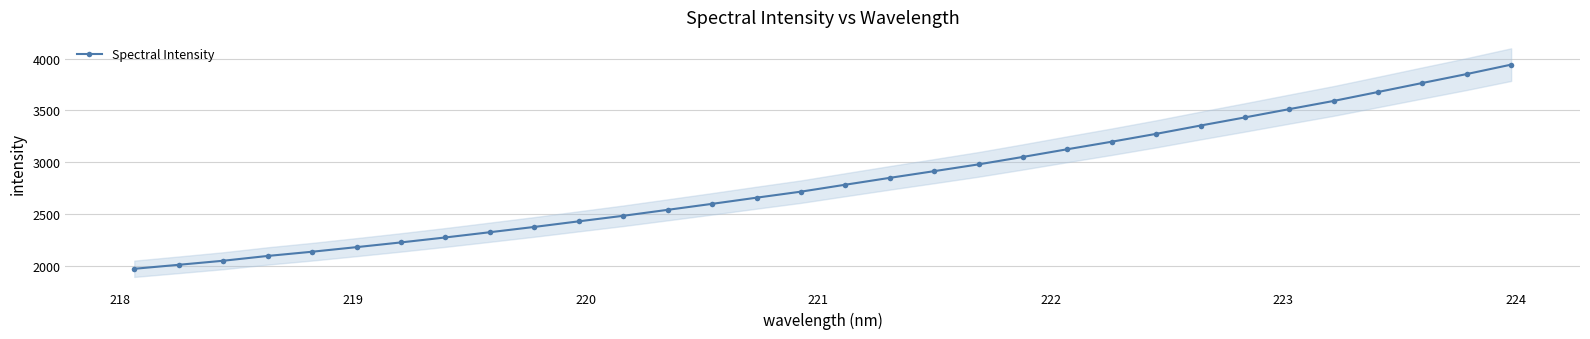

What is the label of the 31st point from the right?

218